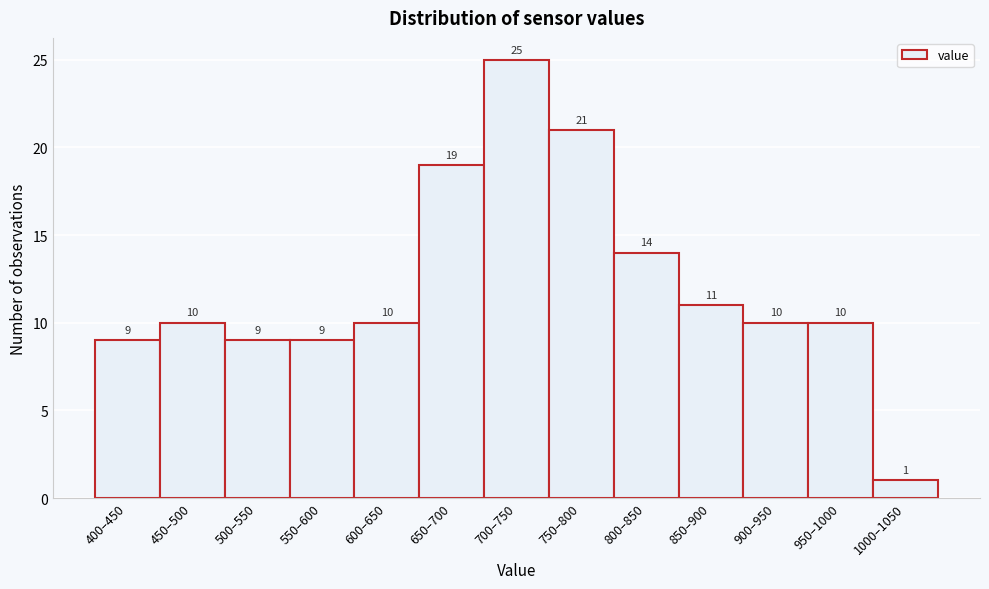

Reading left to right, transcribe all the data shown in this chart.

9	10	9	9	10	19	25	21	14	11	10	10	1